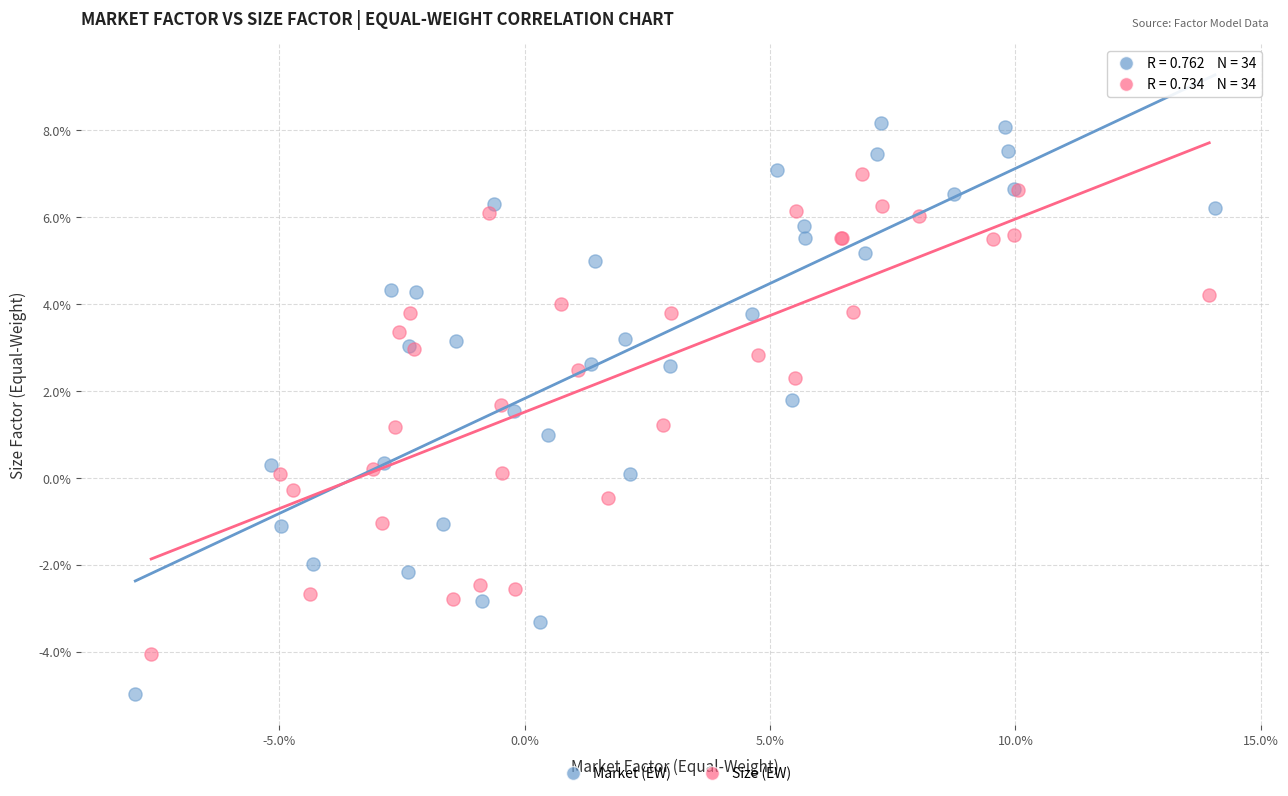

Which series has the widest spread of Y values?

Market (EW)